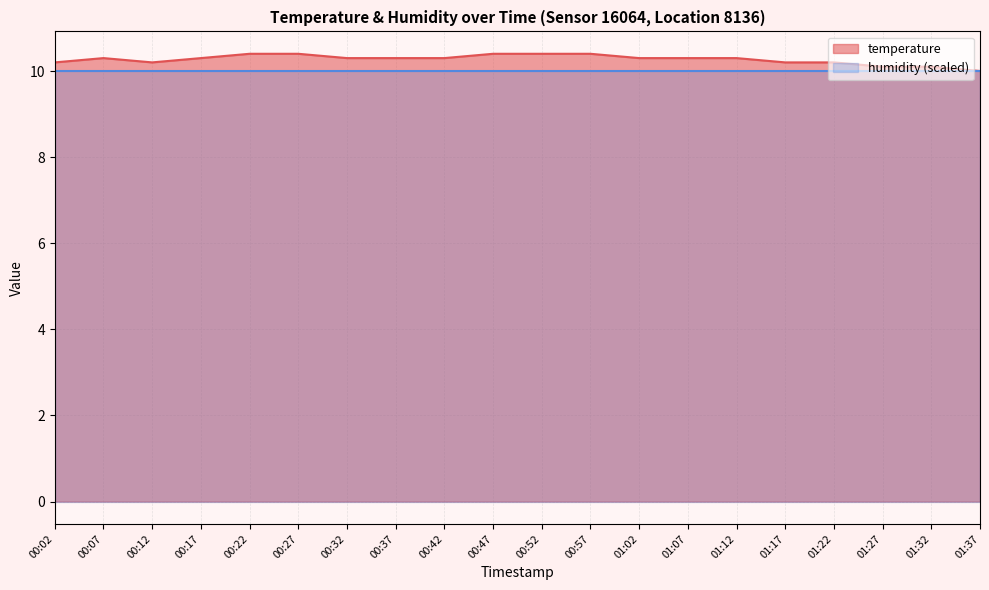

What is the change in value from 00:32 to 01:17?

-0.1